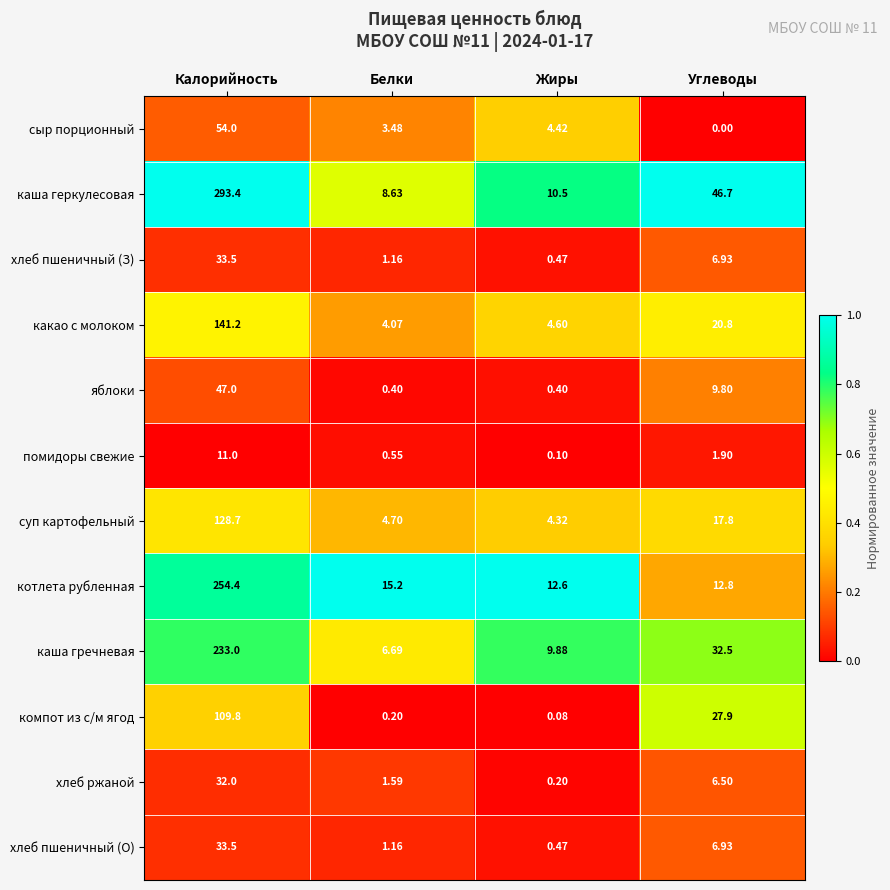

Where is котлета рубленная nearest to the value 133?

Белки